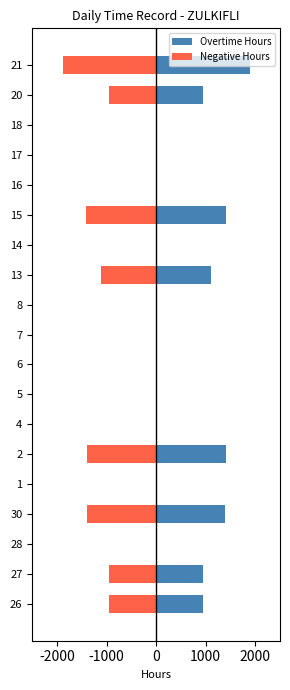

How many distinct data groups are displayed?

2